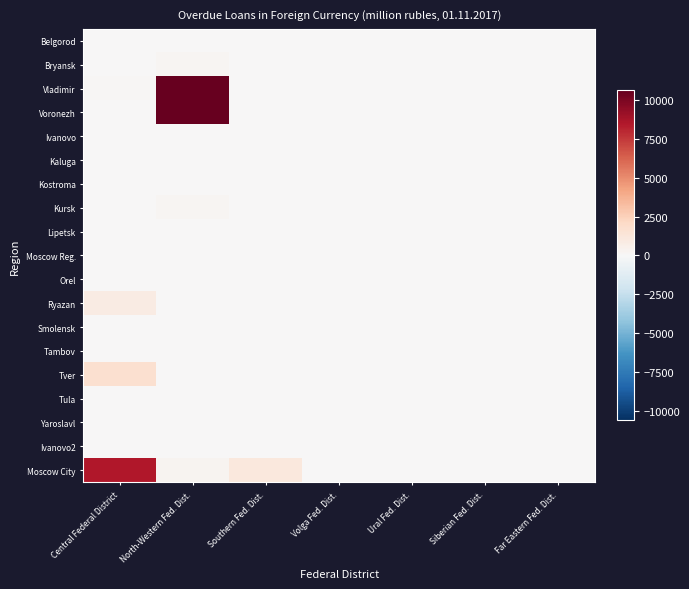

List the series in order of their peak value, lowest first.

Belgorod, Ivanovo, Kaluga, Kostroma, Lipetsk, Moscow Reg., Orel, Smolensk, Tambov, Tula, Yaroslavl, Ivanovo2, Bryansk, Kursk, Ryazan, Tver, Moscow City, Vladimir, Voronezh